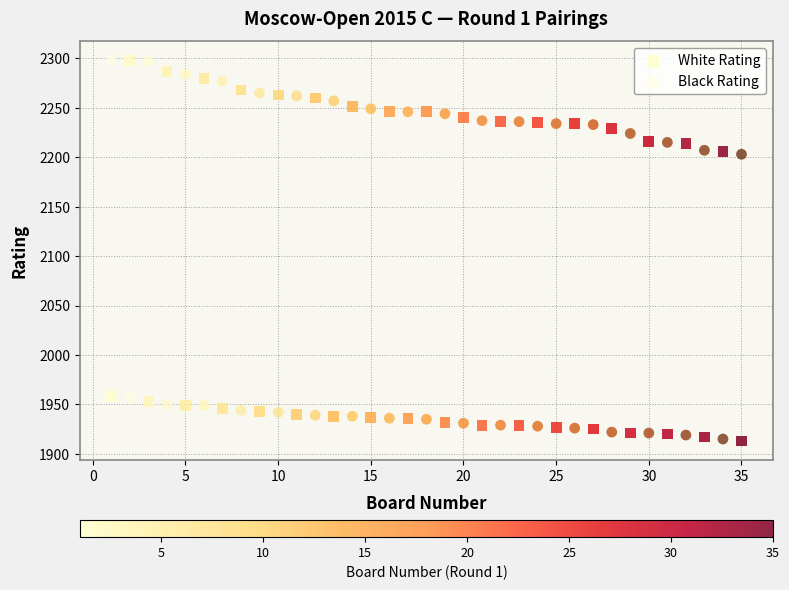

What is the X range (max minus min) for the scatter plot?

34